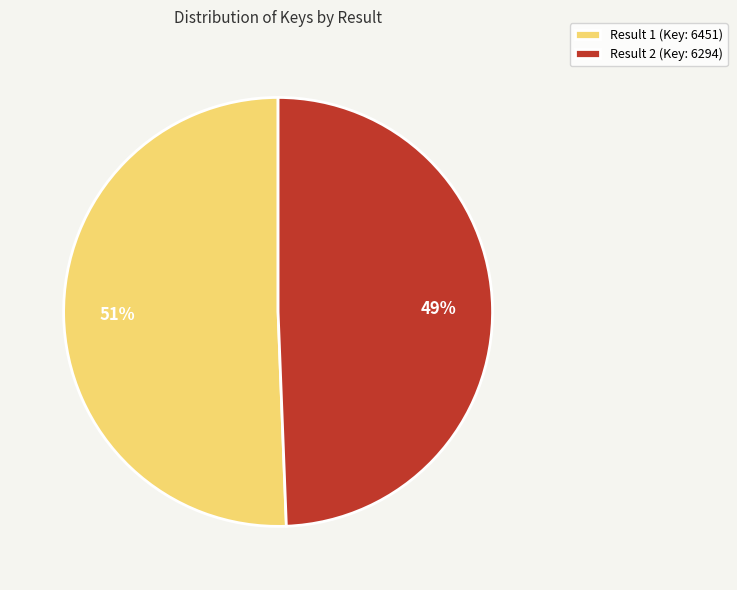

What is the smallest slice in the pie chart?

Result 2 (Key: 6294)